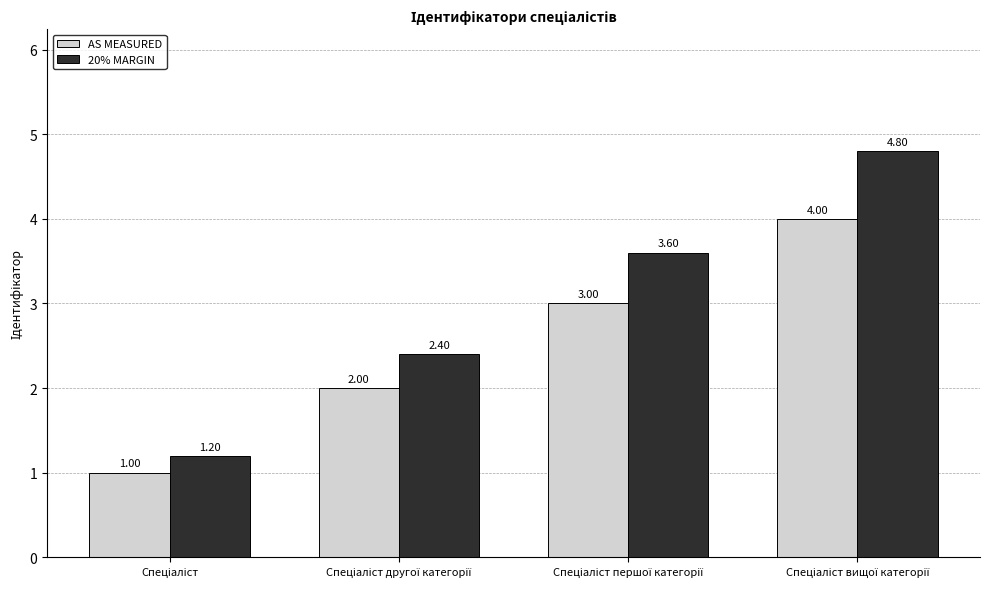

What is the value of the 20% MARGIN bar at the 2nd from the left?

2.4